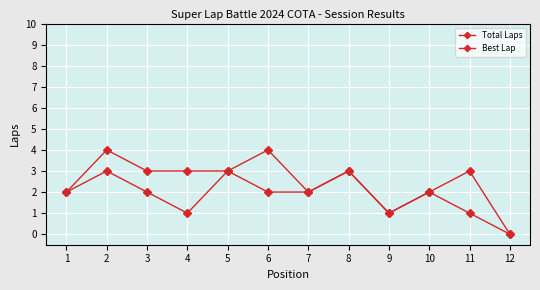

The value of Best Lap at 7 is 3. True or false?

False